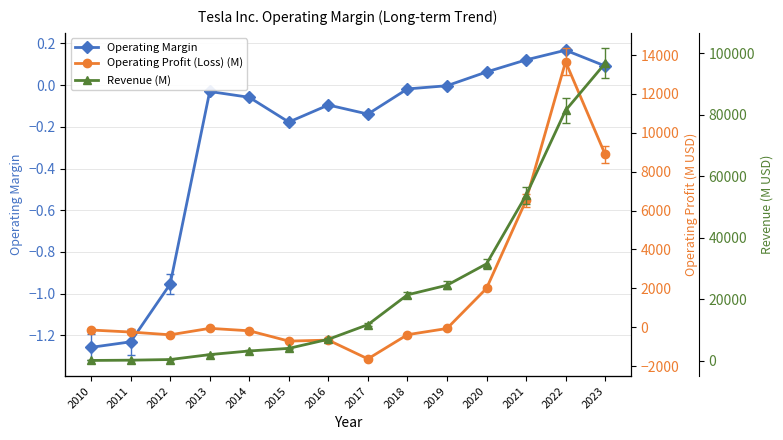

How many interior local valleys does the Operating Profit (Loss) (M) series have?

3